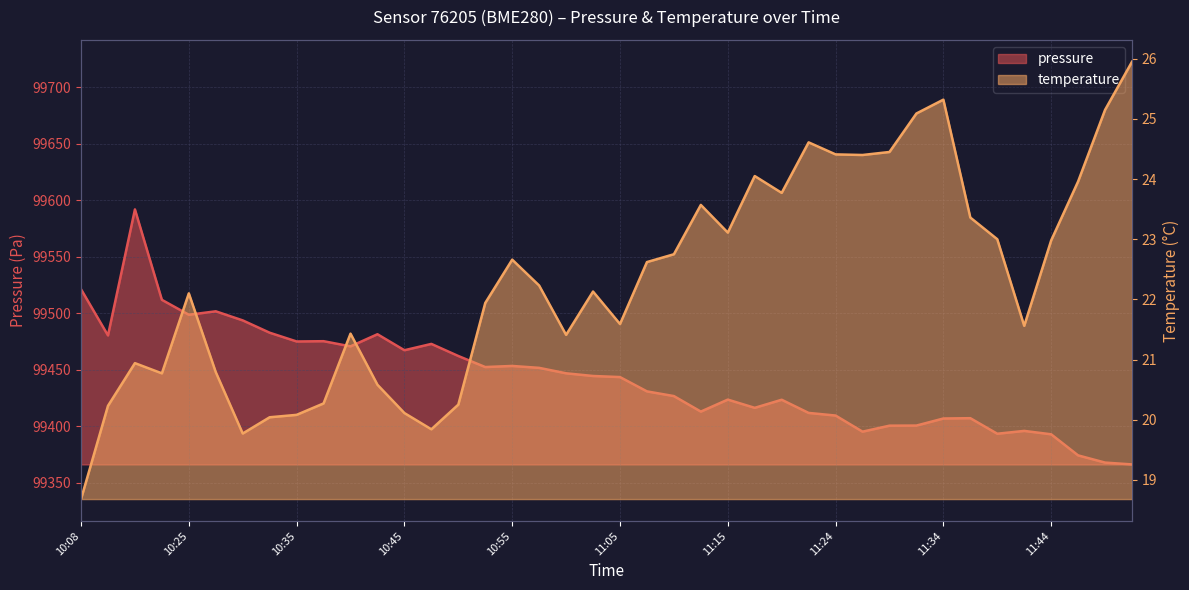

The pressure series shows 99521.1 at 10:08. True or false?

True